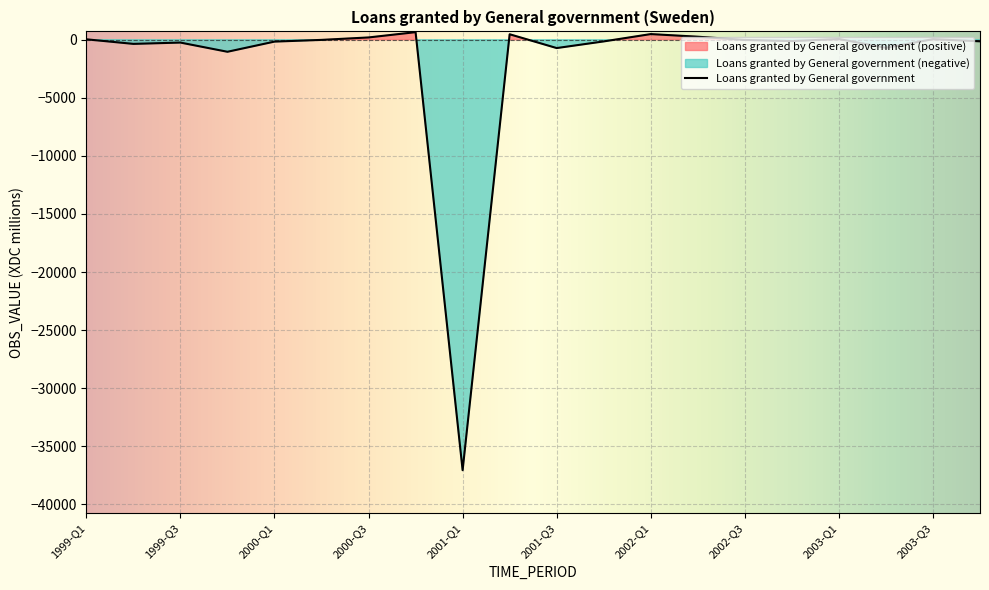

How many negative values are there?

12